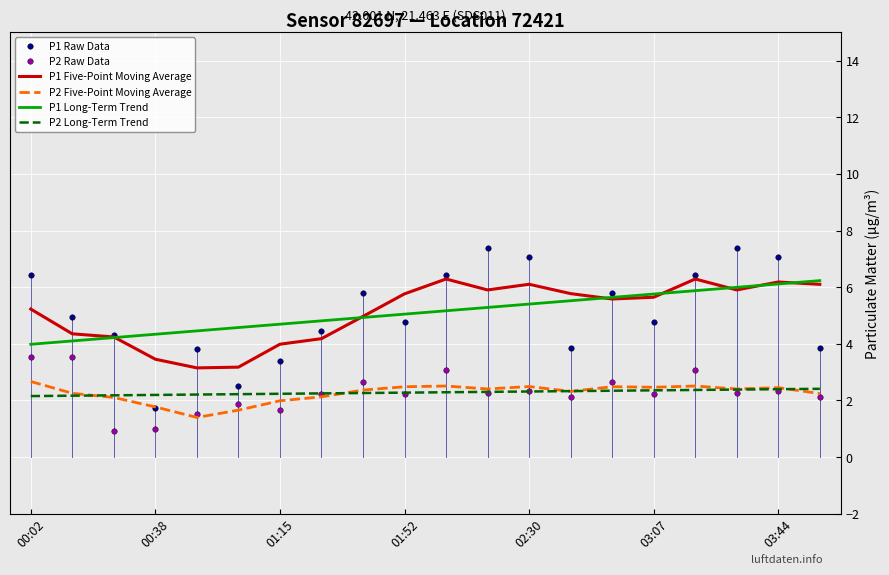

Which series has the widest spread of values?

P1 Raw Data